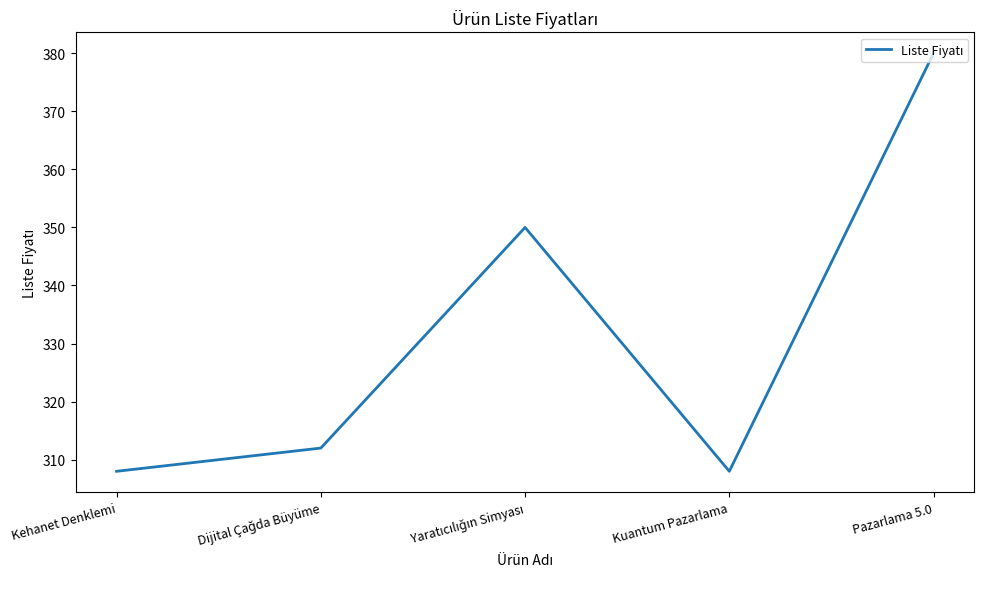

How many values are below 312?

2